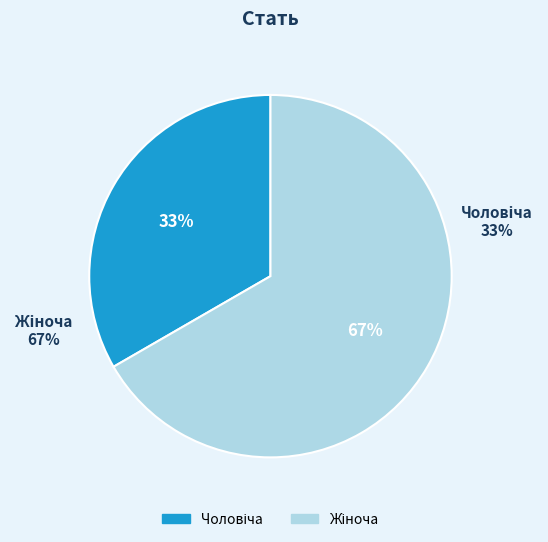

How many slices are in this pie chart?

2